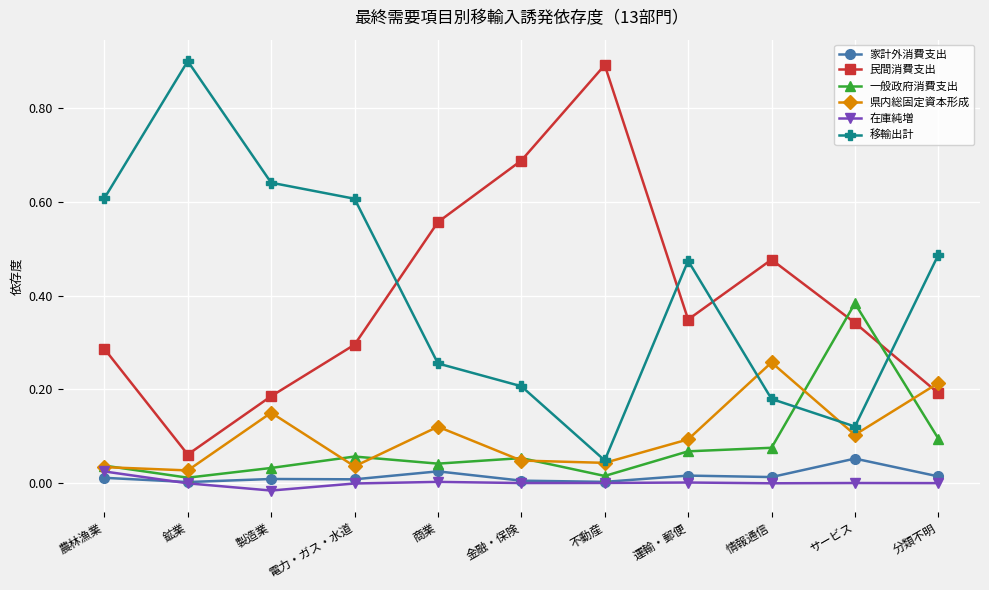

After their last crossing, which series has the higher values: 移輸出計 or 民間消費支出?

移輸出計